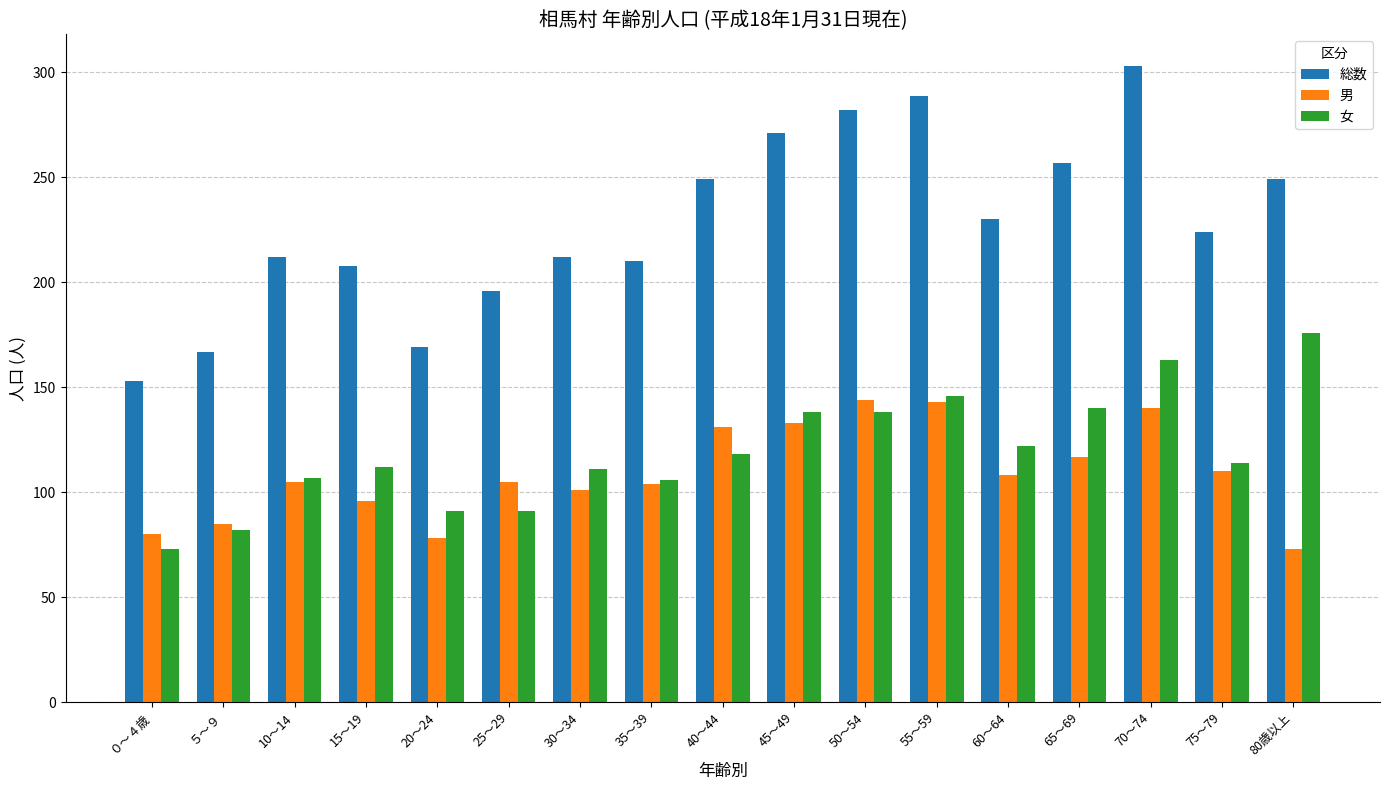

List the series in order of their peak value, lowest first.

男, 女, 総数